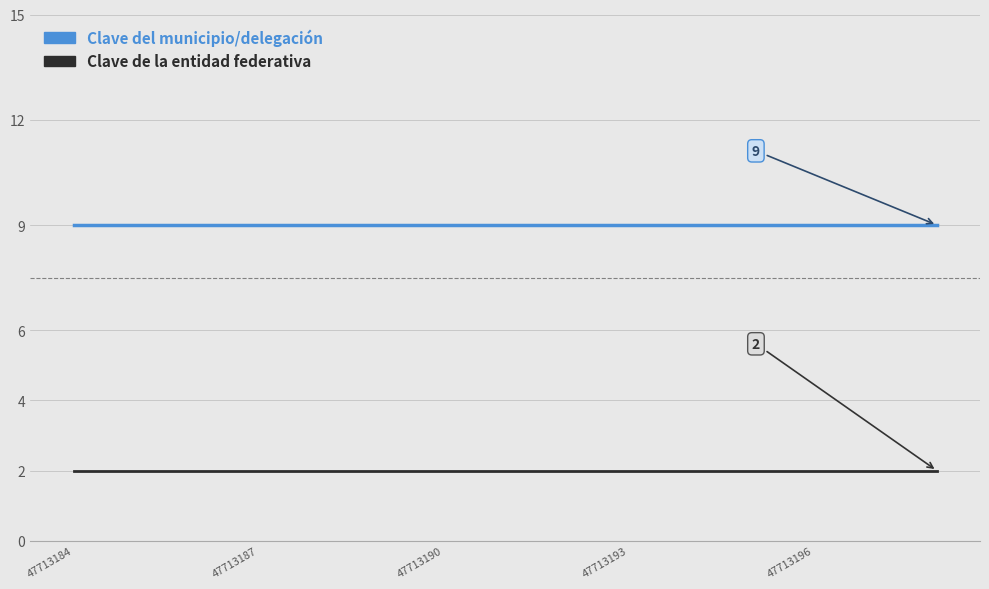

List the series in order of their peak value, highest first.

Clave del municipio/delegación, Clave de la entidad federativa